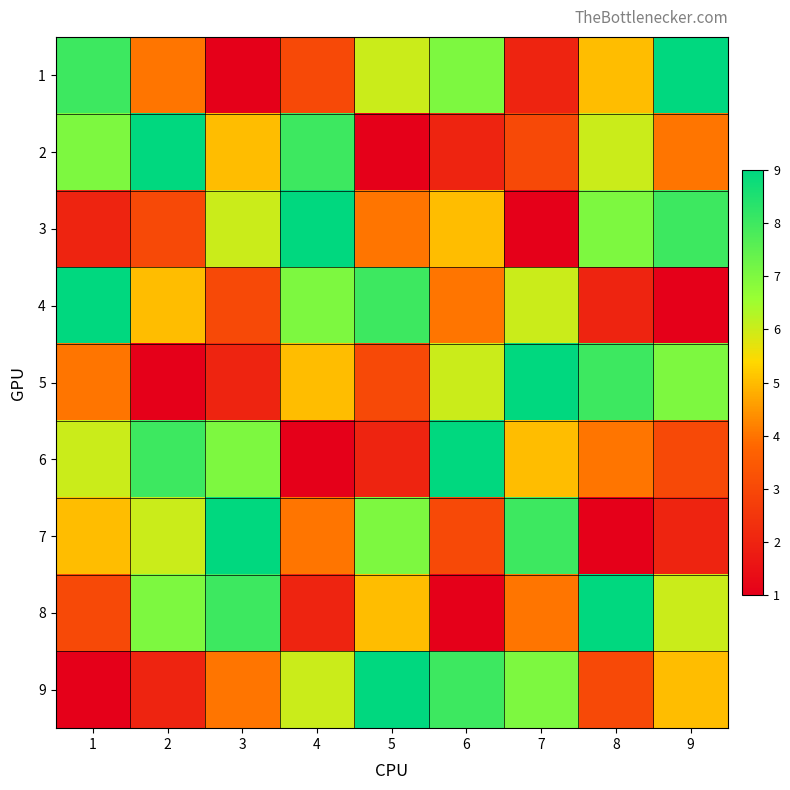

Rank the series by their maximum value, from lowest to highest.

1, 2, 3, 4, 5, 6, 7, 8, 9